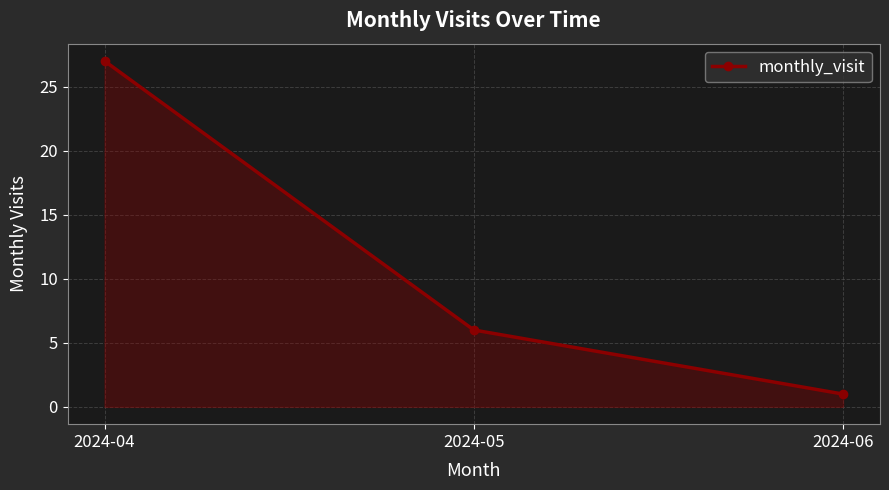

What is the value of the 2nd point from the left?

6